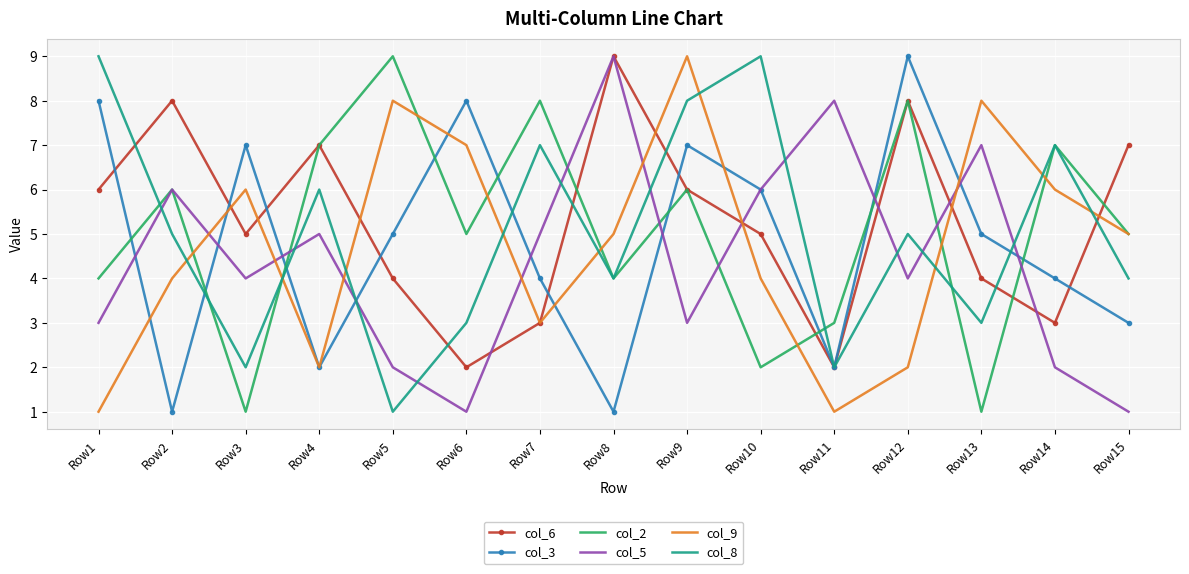

What is the maximum value shown in the chart?

9